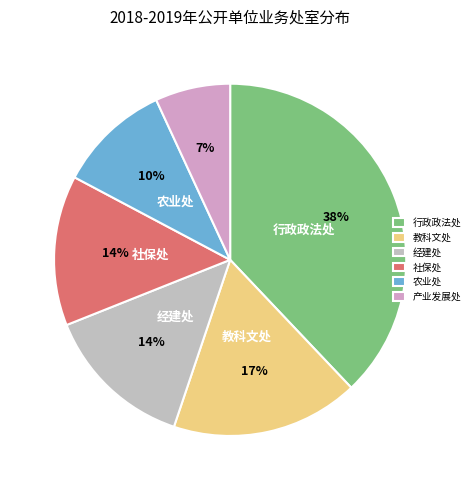

Does 社保处 represent more than half of the total?

No